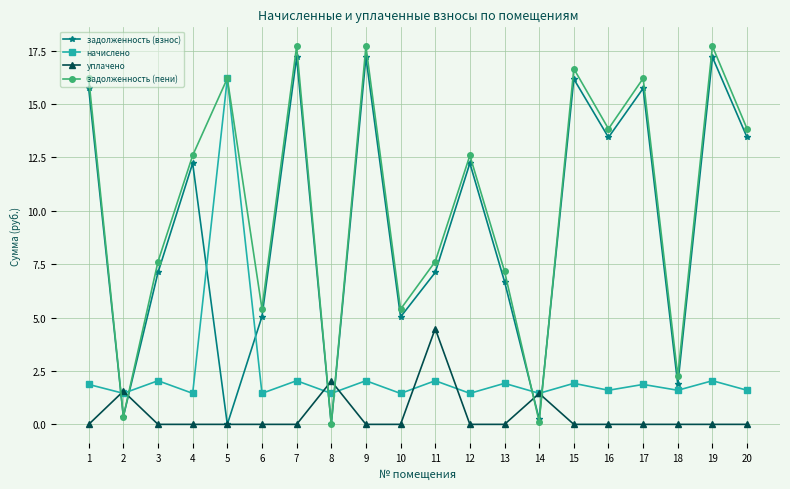

Where does the задолженность (пени) series first go above 12?

1